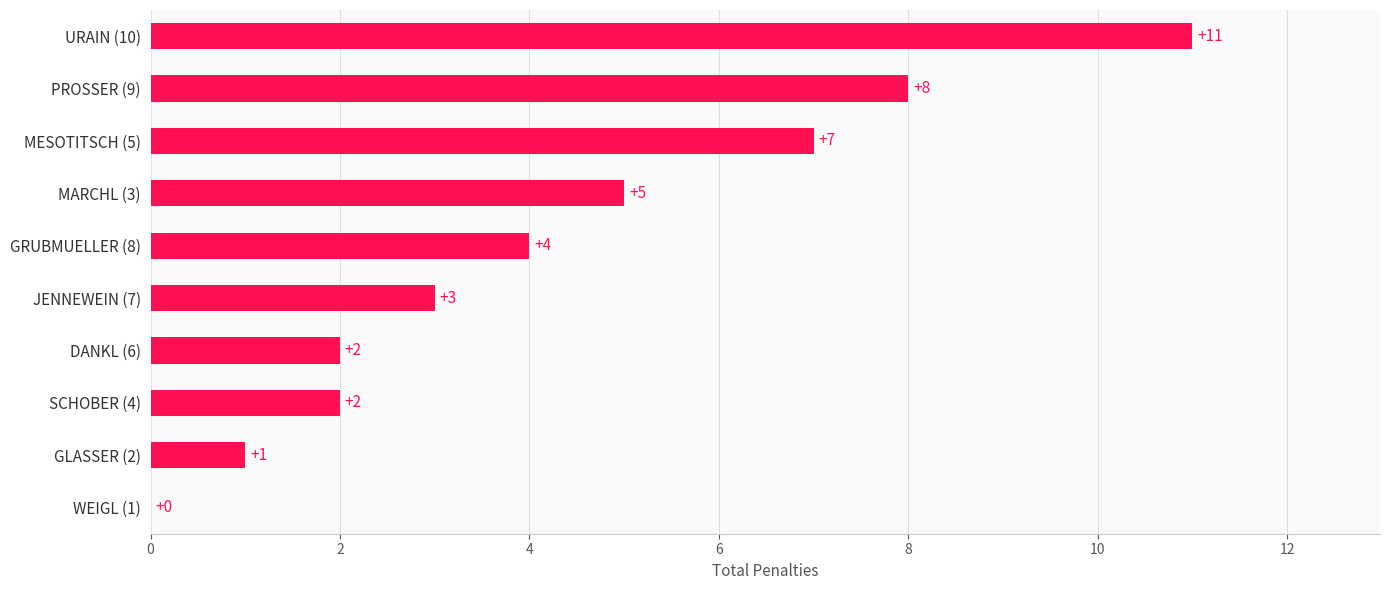

The value at GRUBMUELLER (8) is 2. True or false?

False